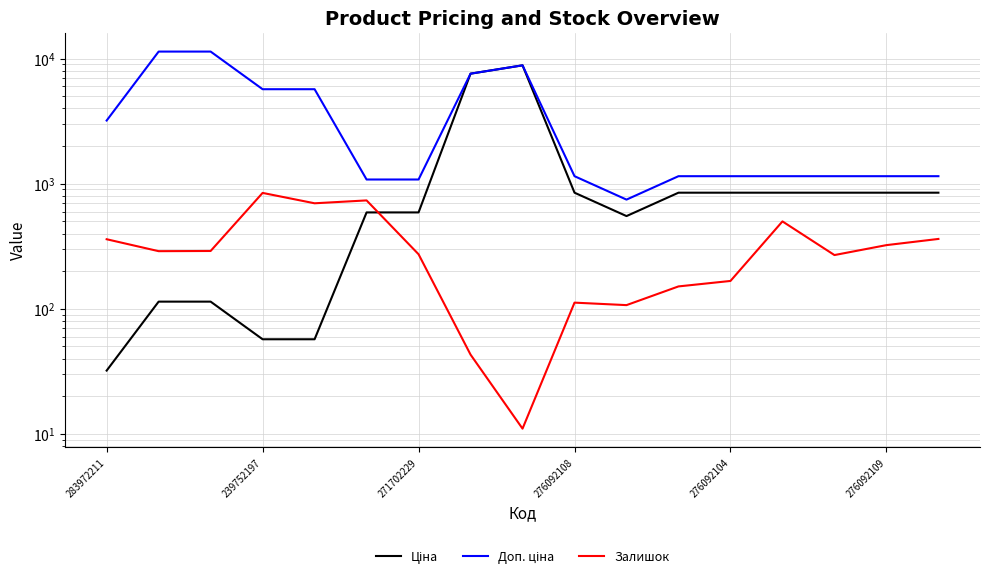

What is the difference between the highest and lowest values at 14?

880.7